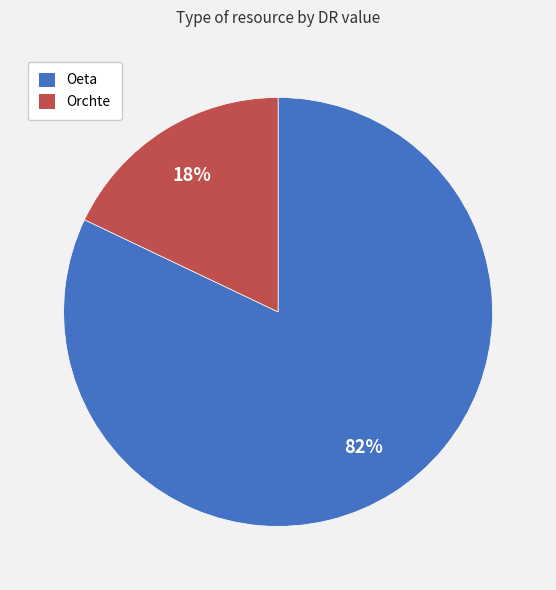

Which slice is the largest?

Oeta